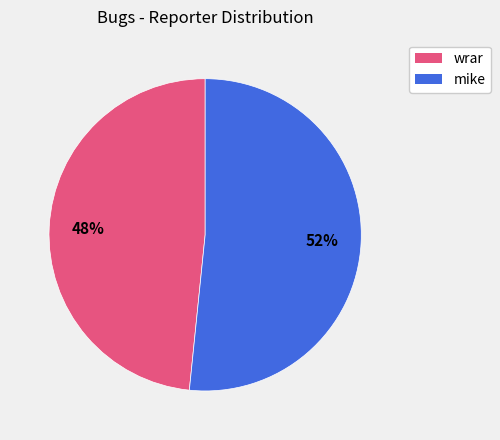

True or false: wrar accounts for 48% of the total.

True